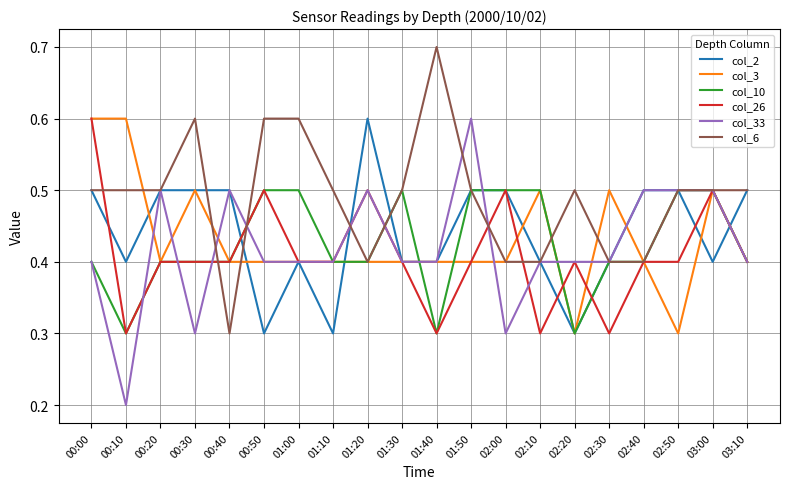

What is the average value of the col_2 series?

0.4